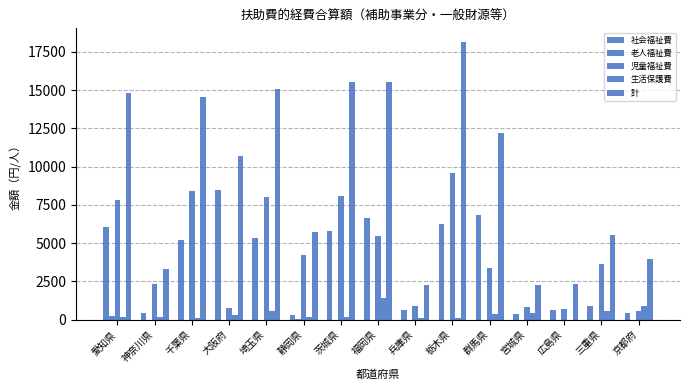

How many distinct data groups are displayed?

5